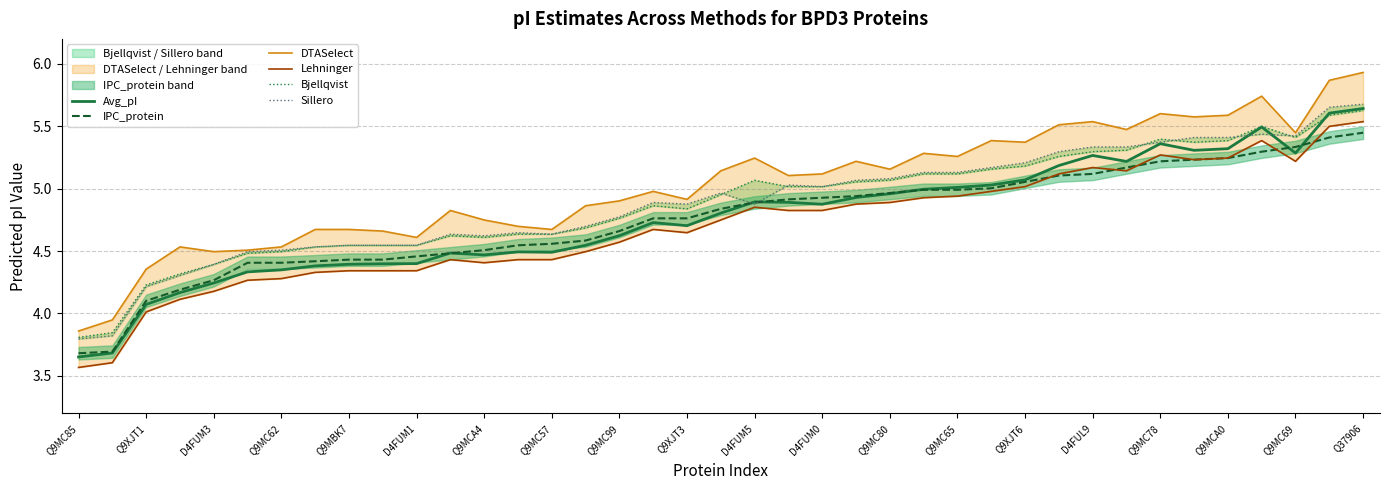

At which label does Avg_pI first exceed 4?

Q9XJT1